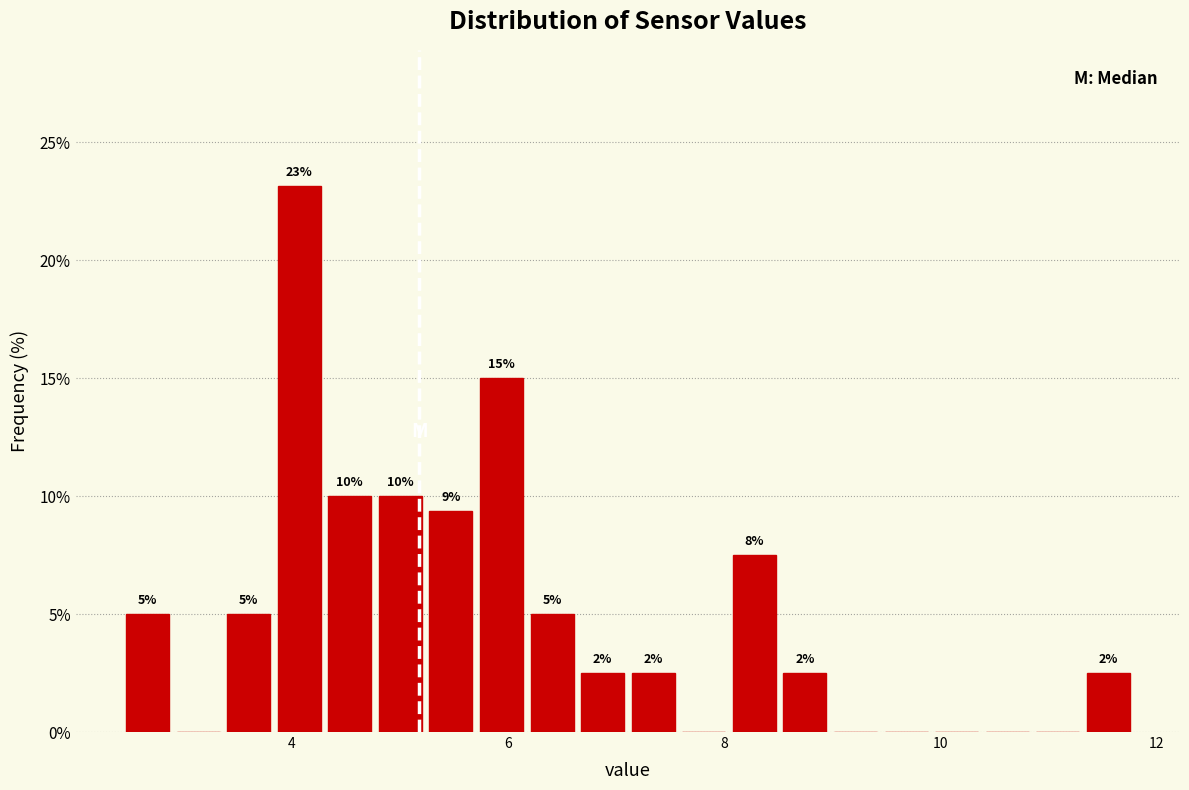

Read against the x-axis, roughly where is the centre of the tallest bar?

4.0